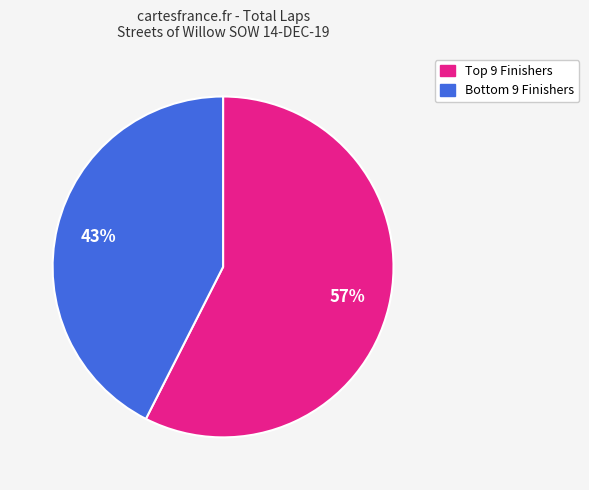

Is there any slice that represents more than half of the pie?

Yes